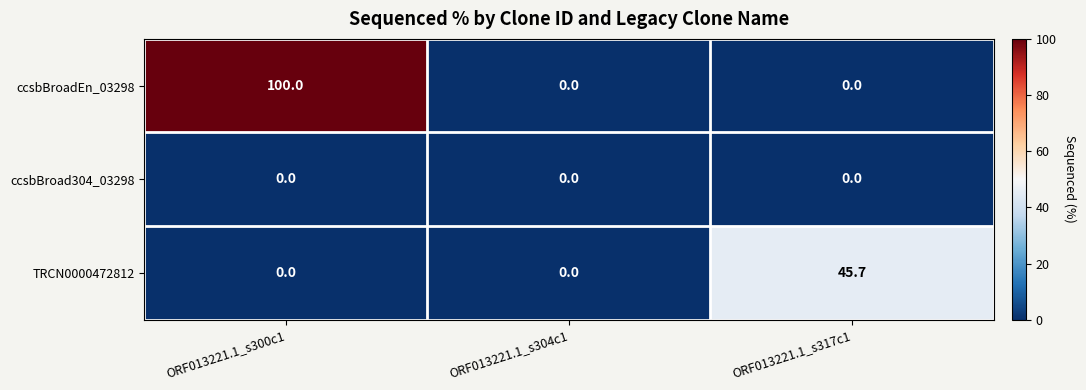

Which series has the largest range (max minus min)?

ccsbBroadEn_03298